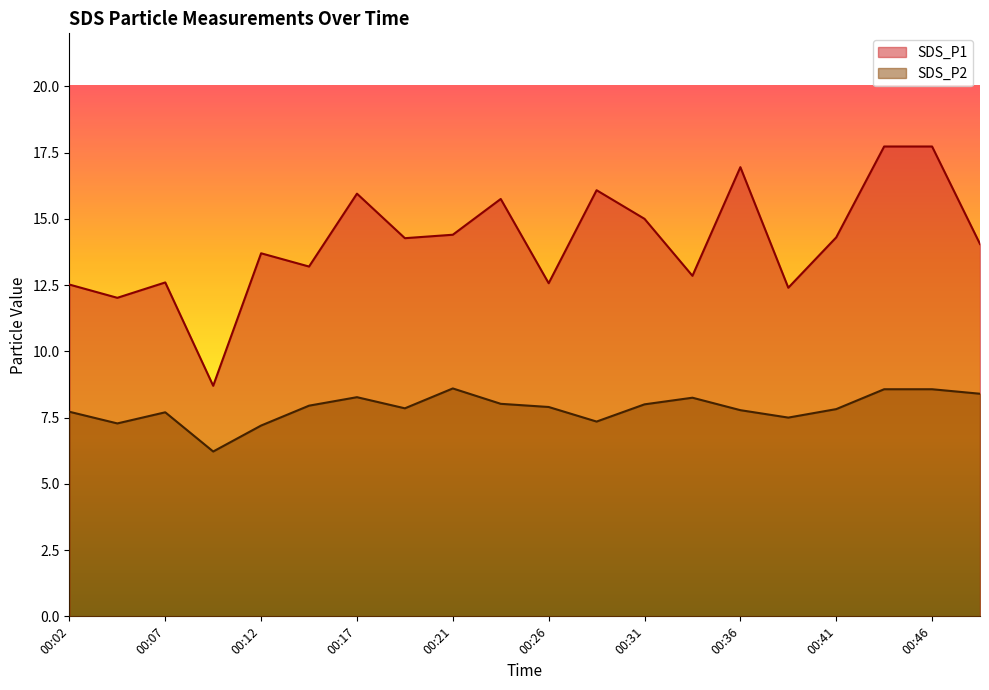

At which category is the sum across all series the highest?

00:43